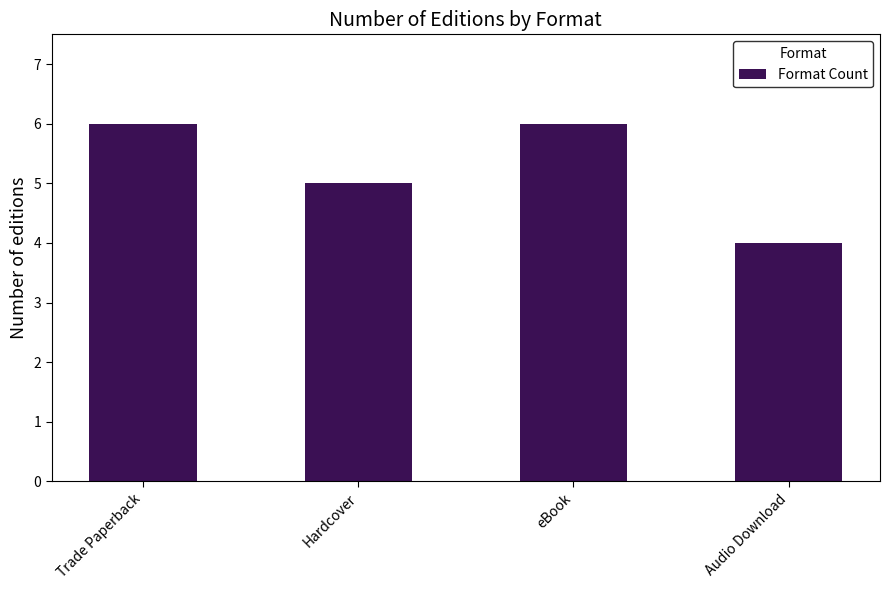

Is it true that the value at Hardcover is 5?

True